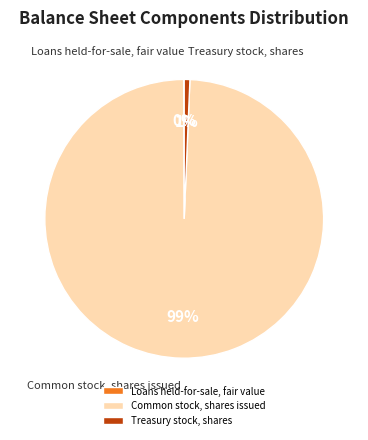

Is there a majority slice in this chart?

Yes